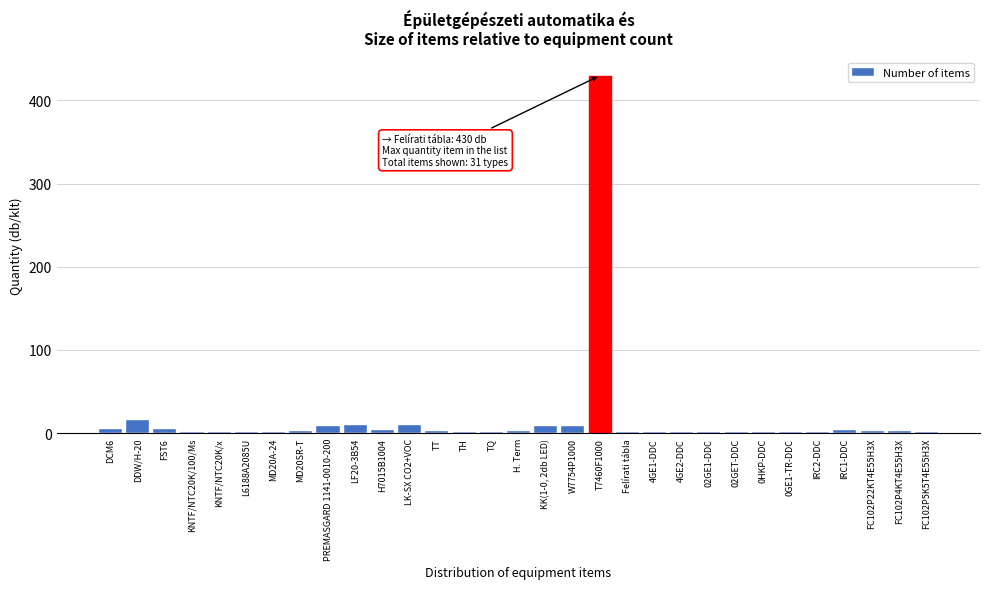

What is the sum of all values?

535